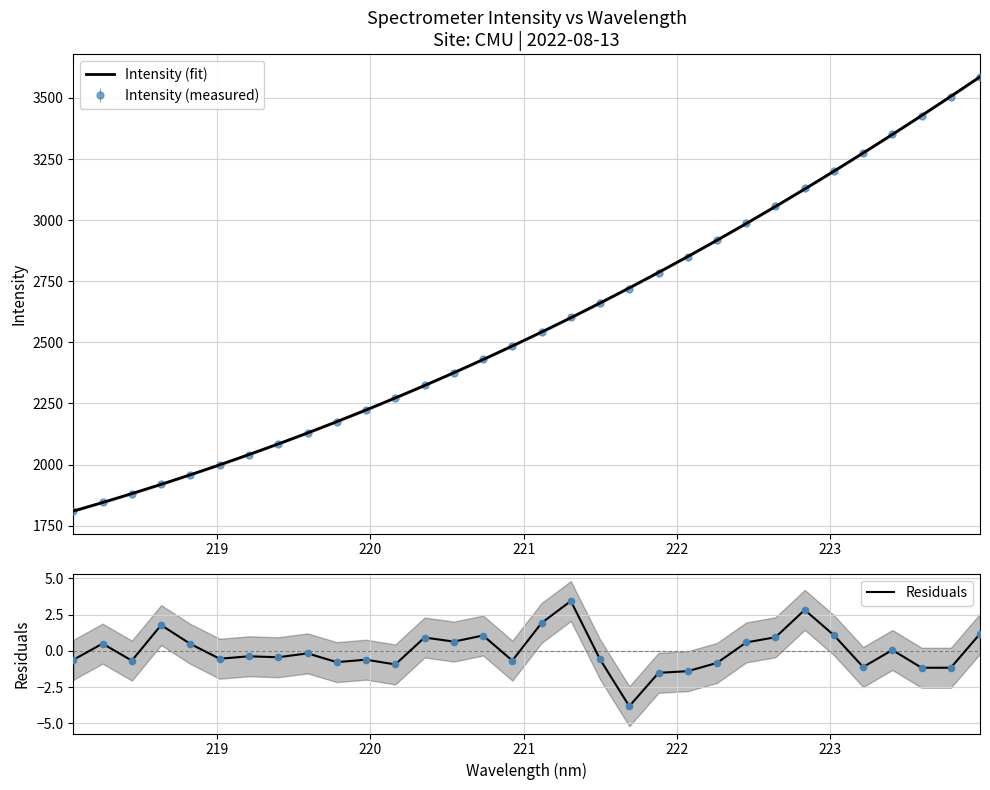

What is the minimum value for Intensity (fit)?

1809.9